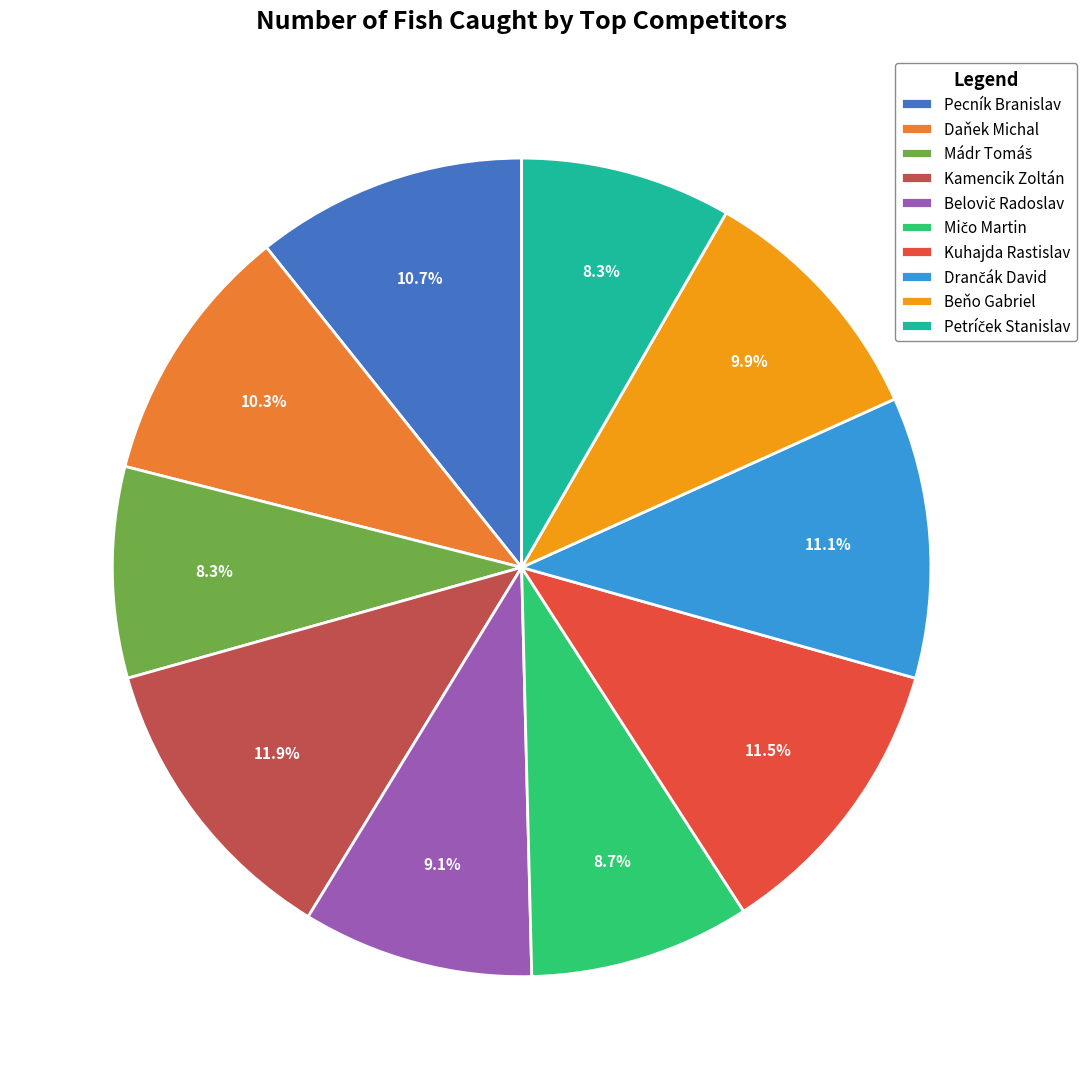

Combined, what portion of the pie is Beňo Gabriel and Daňek Michal?

20.2%